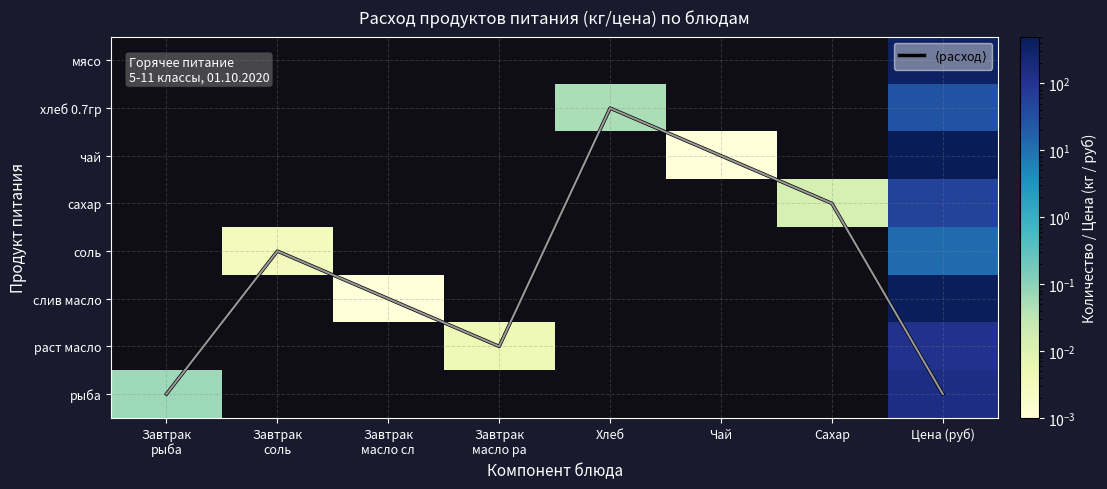

At Цена (руб), list the series in order from largest to smallest.

чай, слив масло, мясо, рыба, раст масло, сахар, хлеб 0.7гр, соль, $\langle$расход$\rangle$